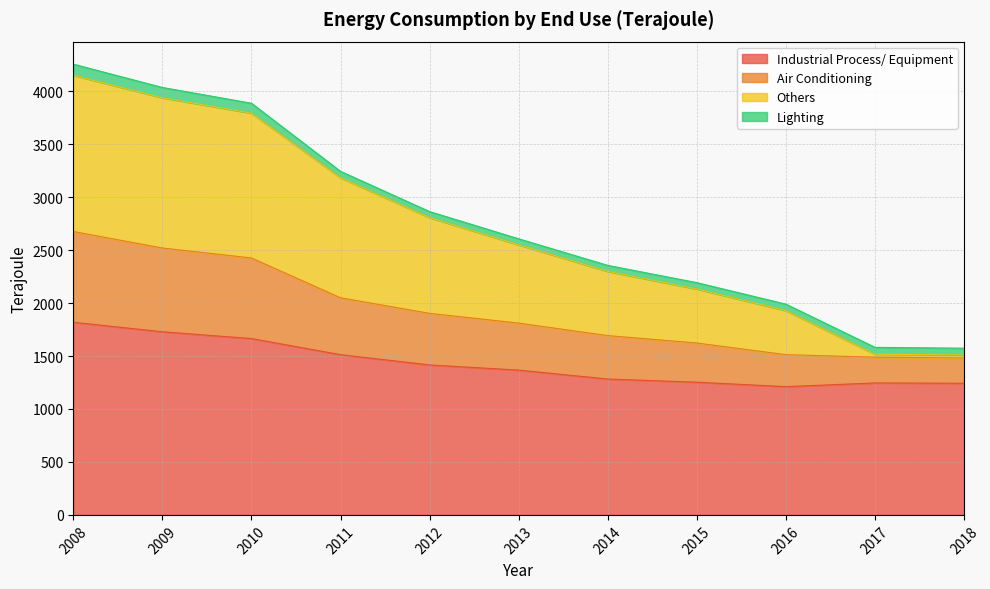

Where is the first local maximum for Industrial Process/ Equipment?

2017